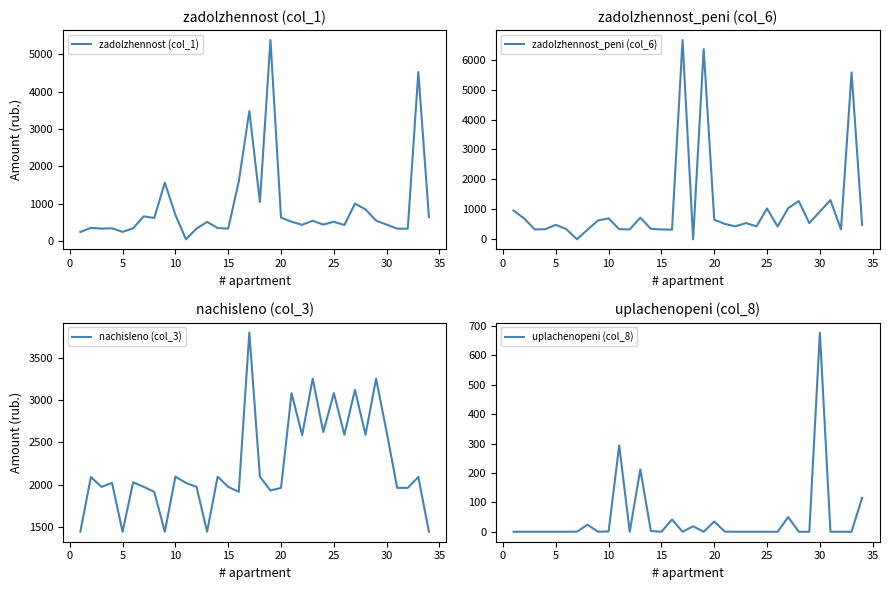

True or false: uplachenopeni (col_8) has a value of 0.0 at 15.

True